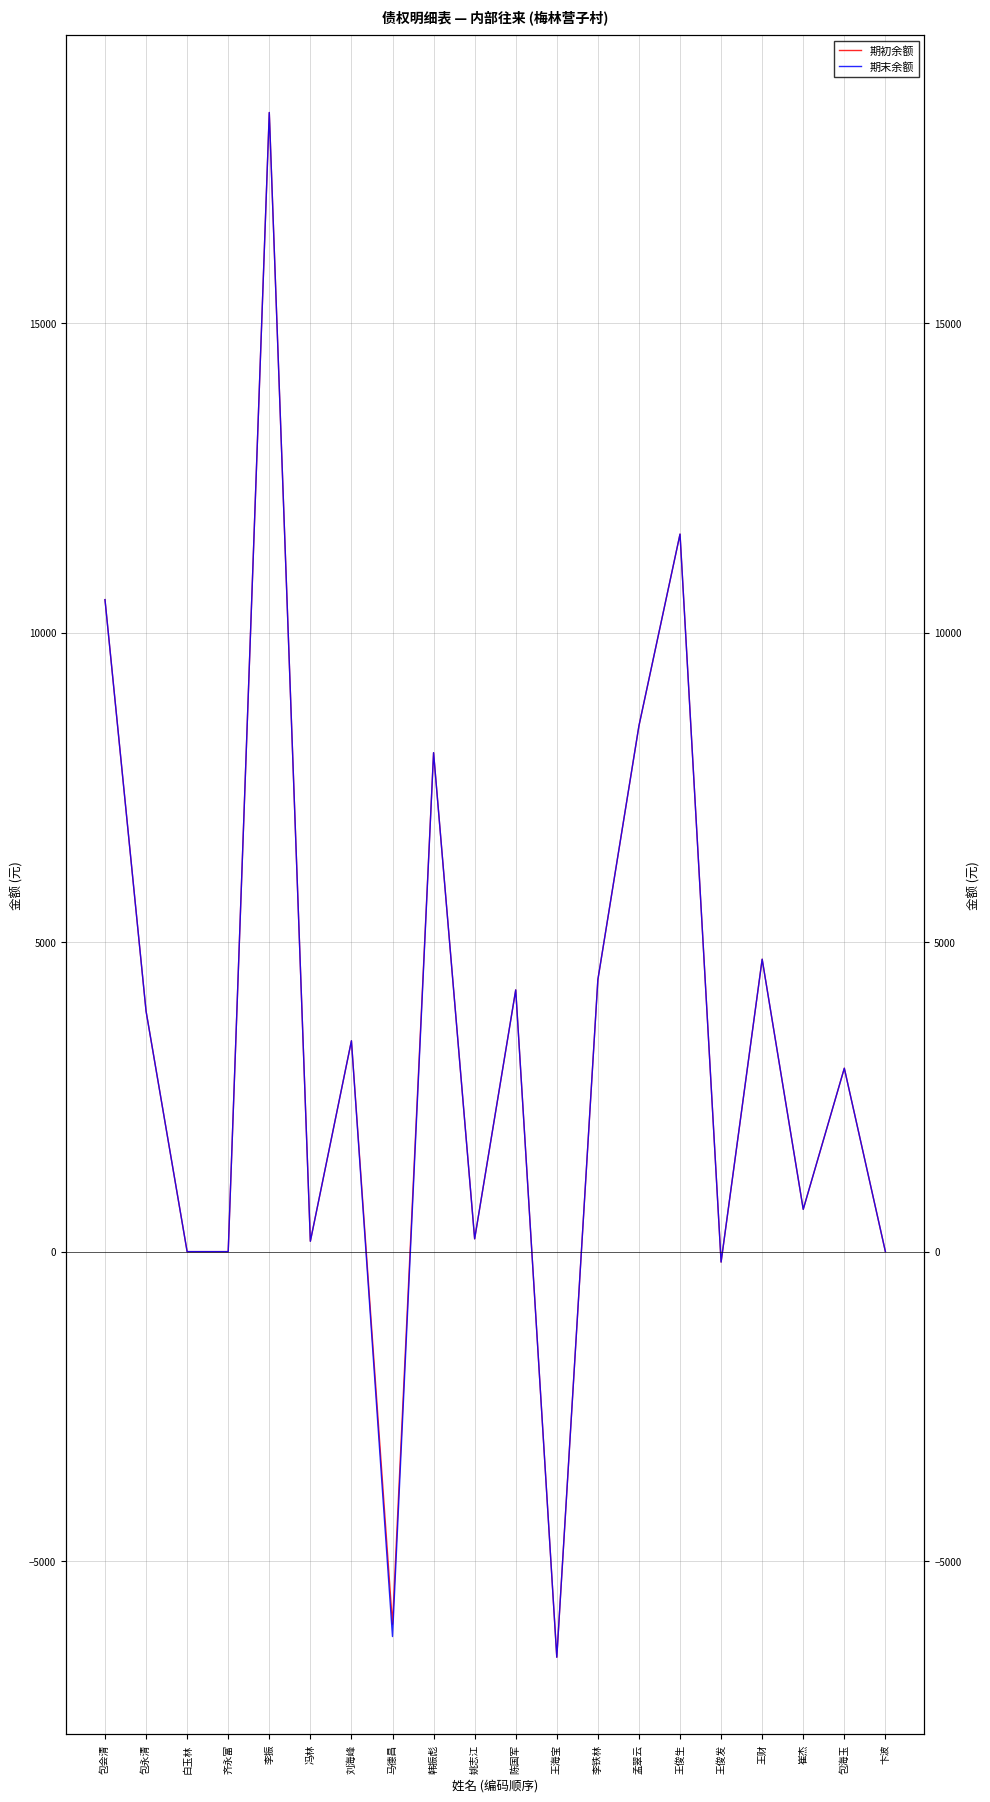

What is the total value across all series at 陈国军?

8456.9